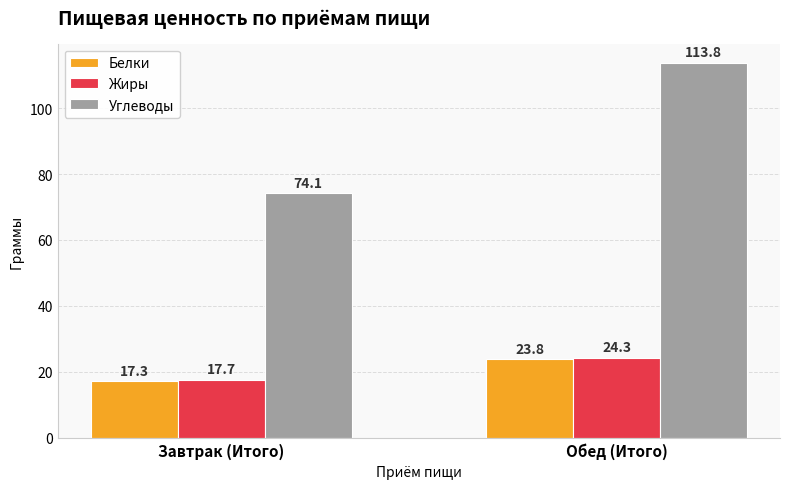

What is the average value of the Белки series?

20.6